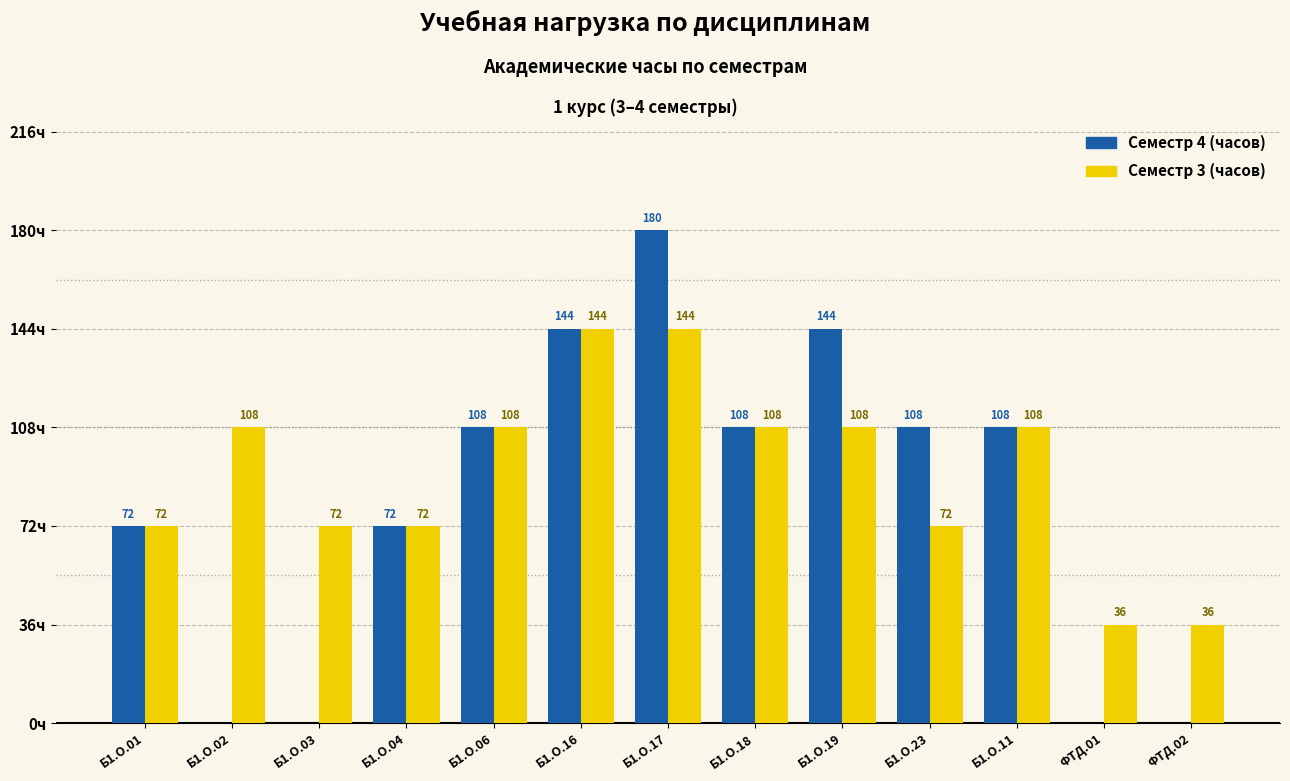

Which series has the largest total across all categories?

Семестр 3 (часов)